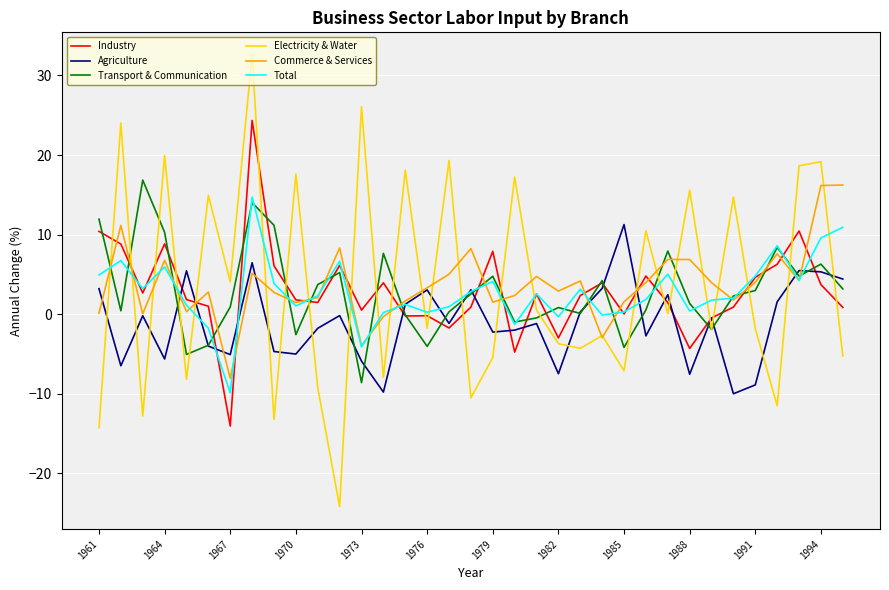

True or false: Total and Commerce & Services cross at least once.

True